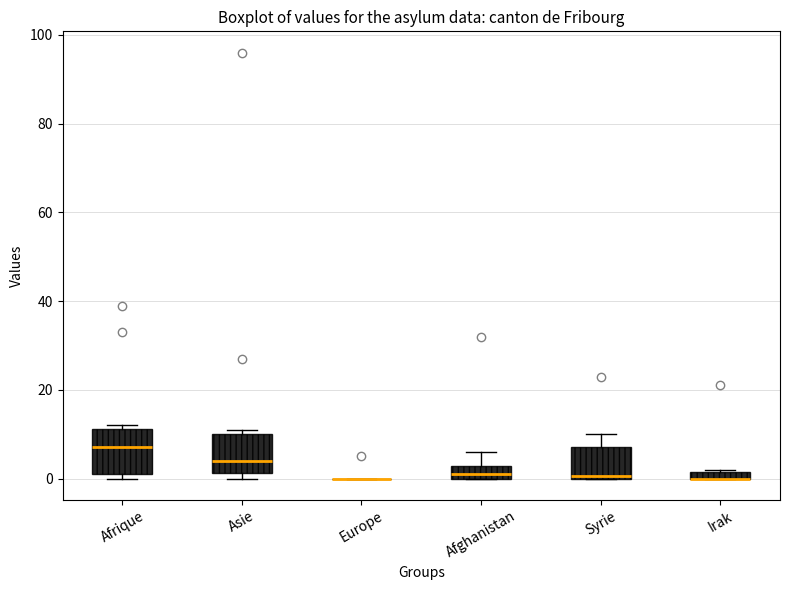

Where is the upper edge of the box for Afghanistan on the y-axis? The values are not printed on the chart, so give them approximately, as read against the axis.

2